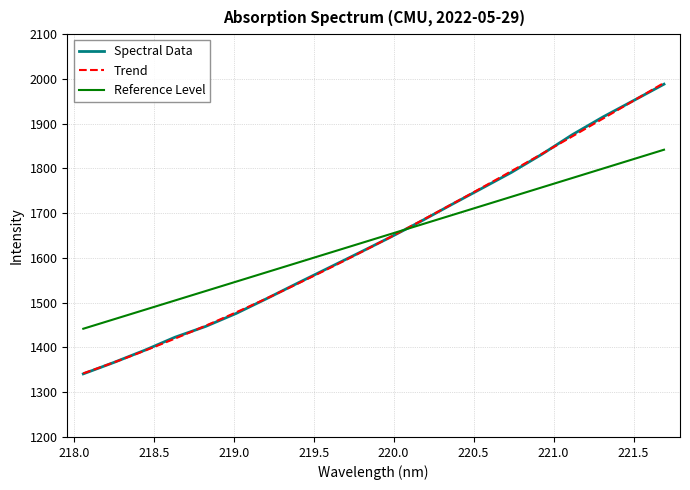

What is the difference between the values at 219.3979 and 219.2067?

34.2